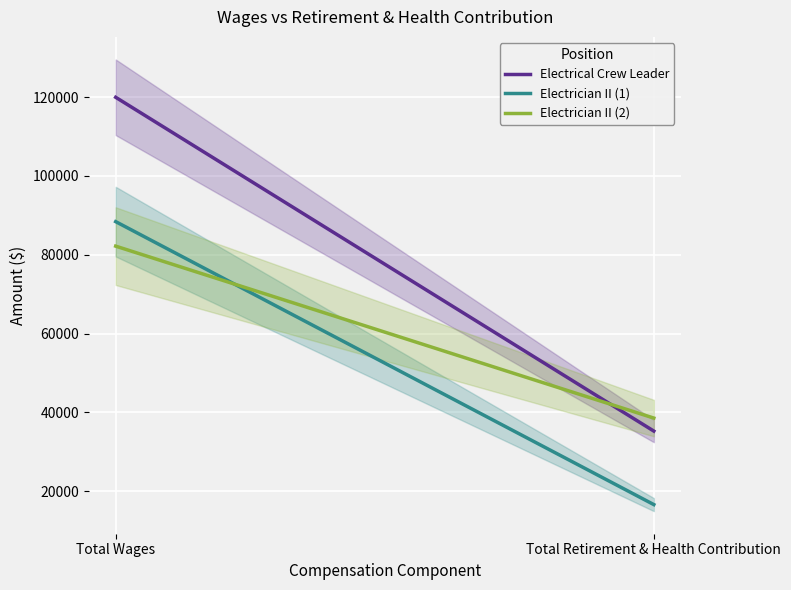

At which category does the chart reach its peak across all series?

Total Wages